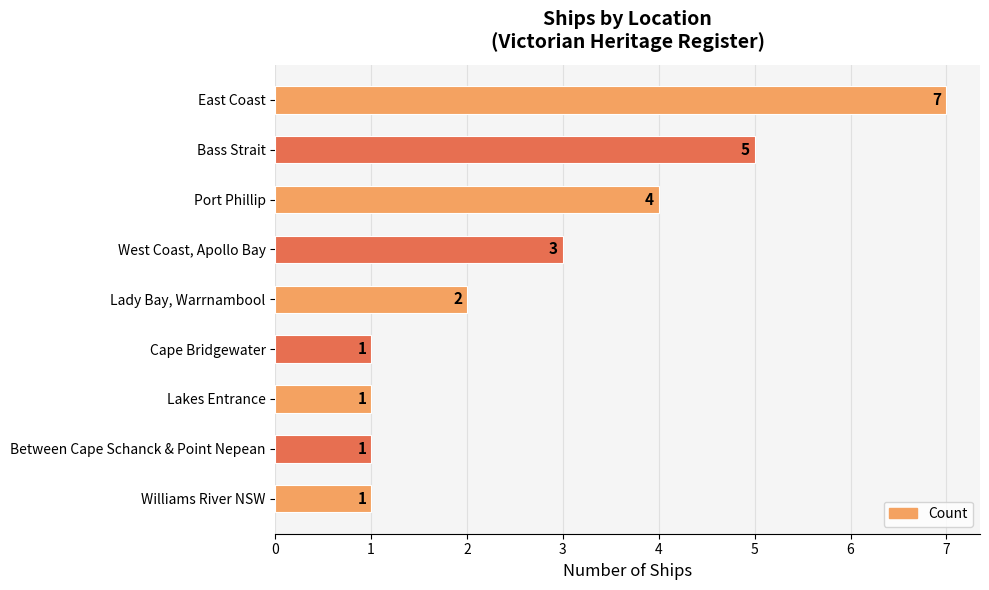

Reading top to bottom, transcribe all the data shown in this chart.

7	5	4	3	2	1	1	1	1